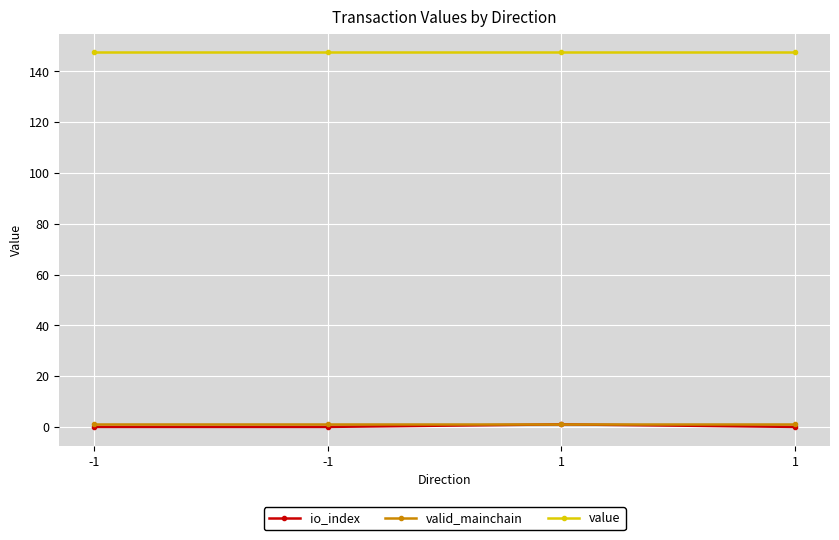

True or false: io_index and valid_mainchain intersect in this chart.

False